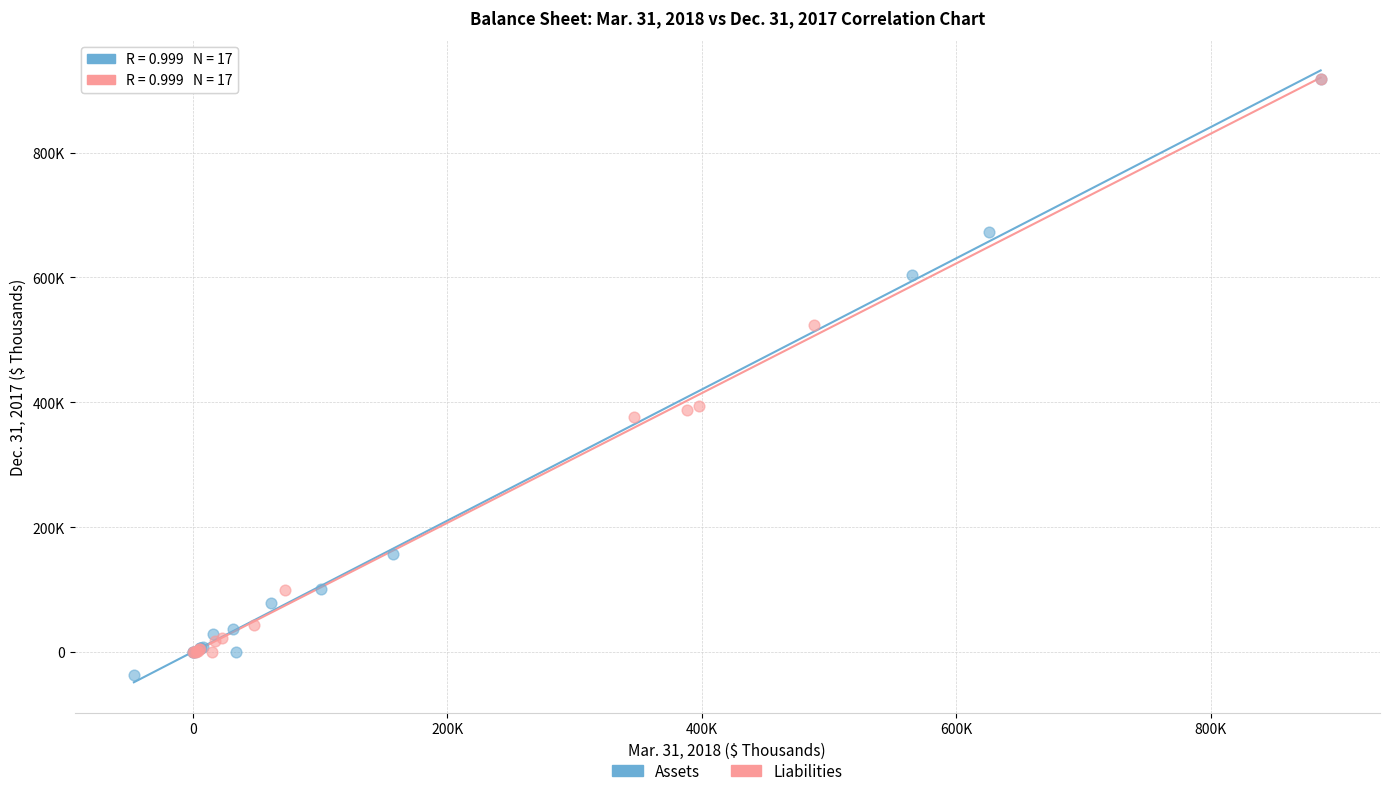

What are all the series names shown in the legend?

Assets, Liabilities